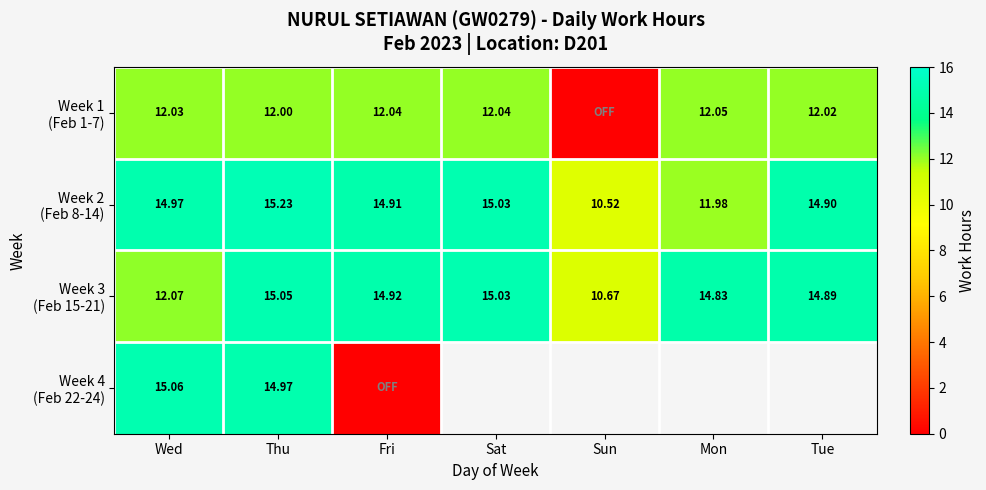

Between Sat and Sun, which series saw the biggest shift?

Week 1 (Feb 1-7)